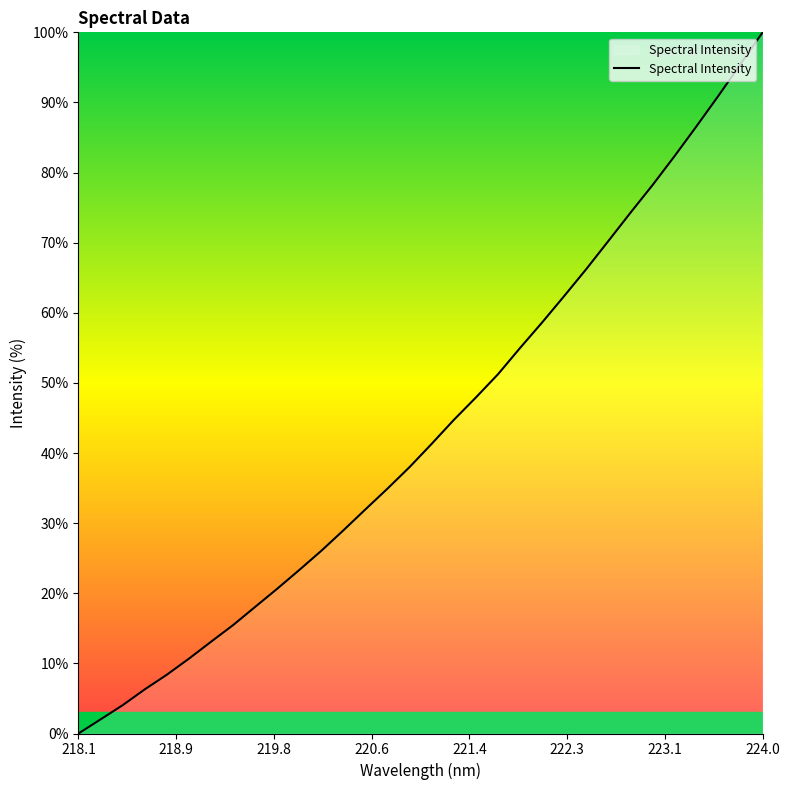

Does the chart display data point markers on the line(s)?

No